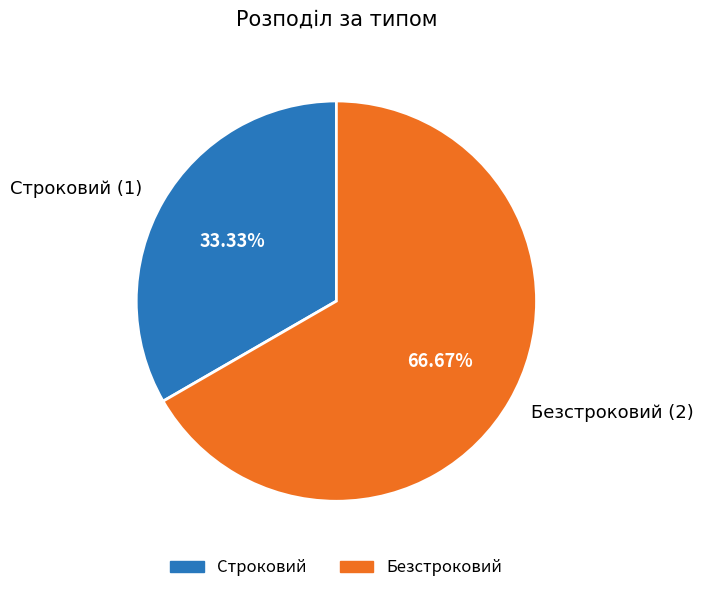

Which category has the smallest portion of the pie?

Строковий